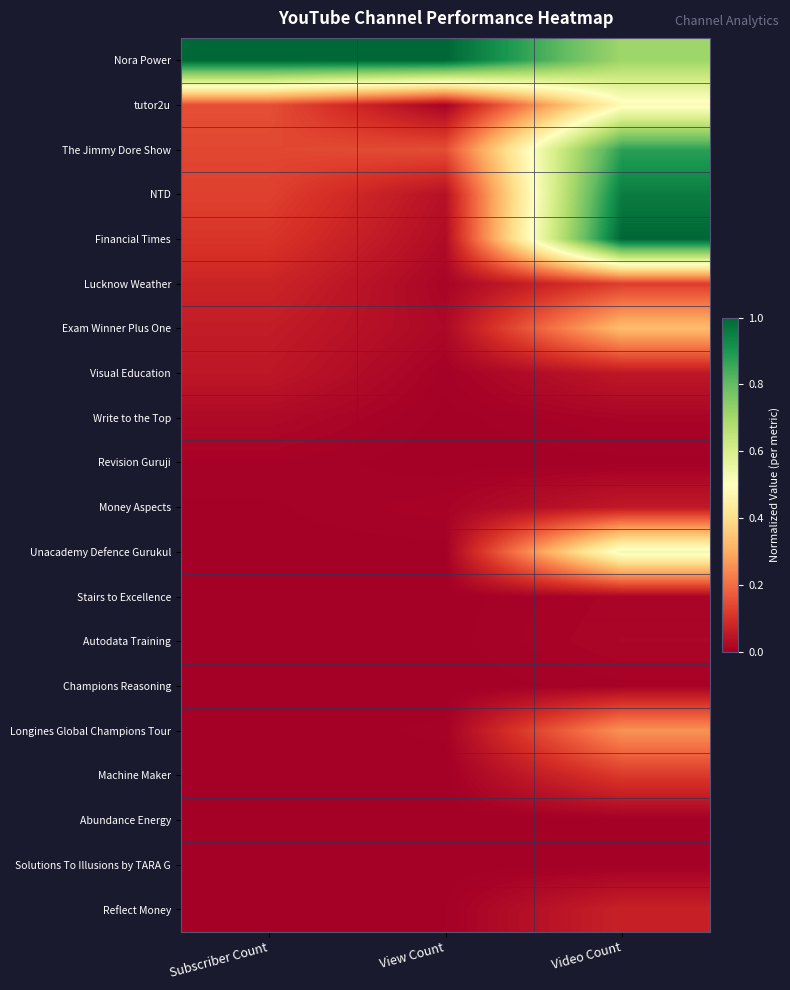

Count the number of data series in this chart.

20